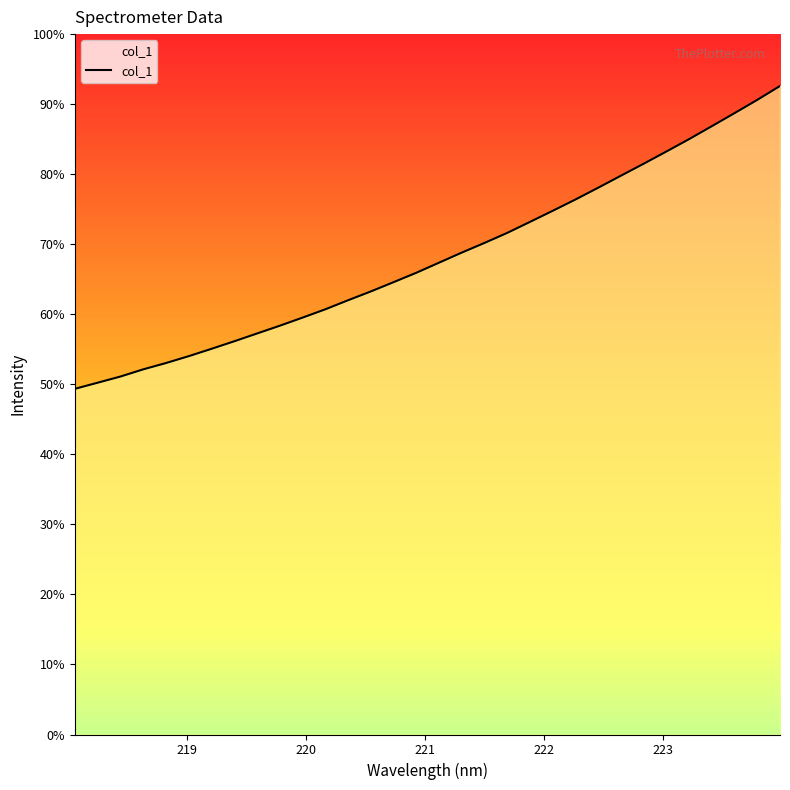

What is the sum of all values?

55571.8